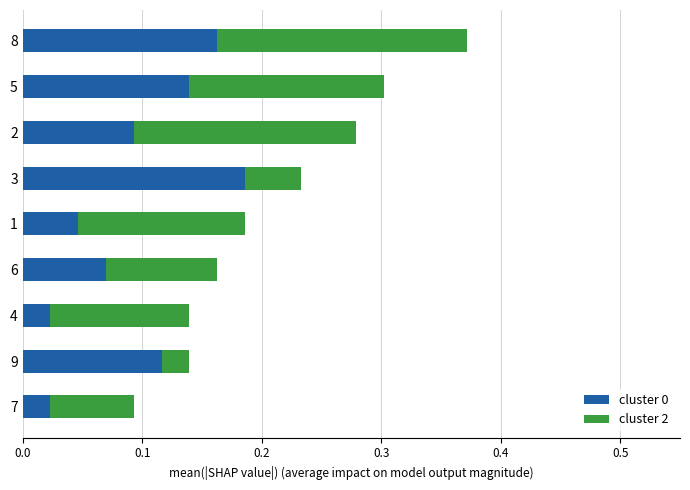

What is the total value across all series at 5?

0.3